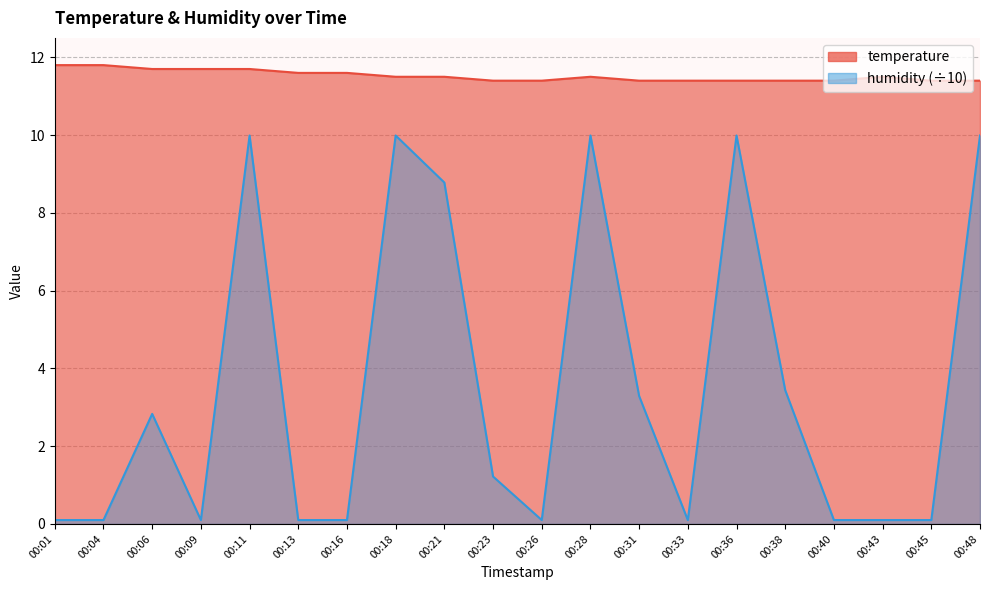

How many values in the humidity series are below 1?

10